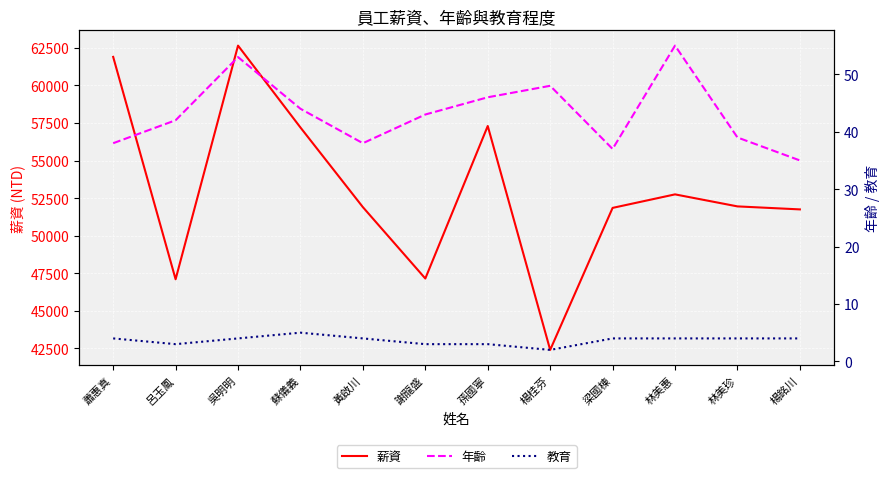

Does the chart display data point markers on the line(s)?

No